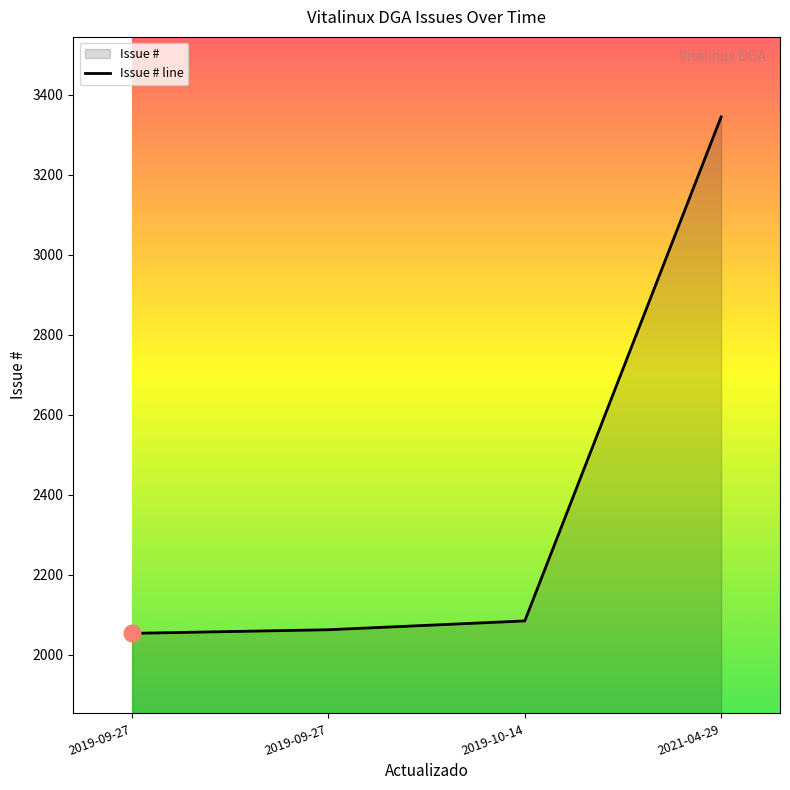

Reading left to right, extract all data points from this chart.

2054	2063	2085	3344